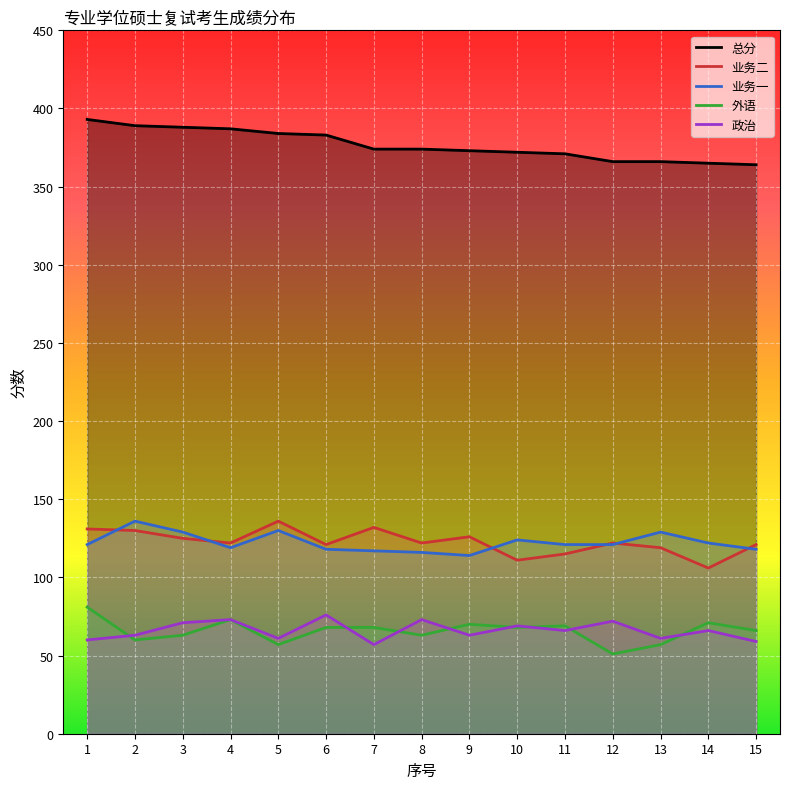

Is it true that 业务一 equals 116 at 8?

True